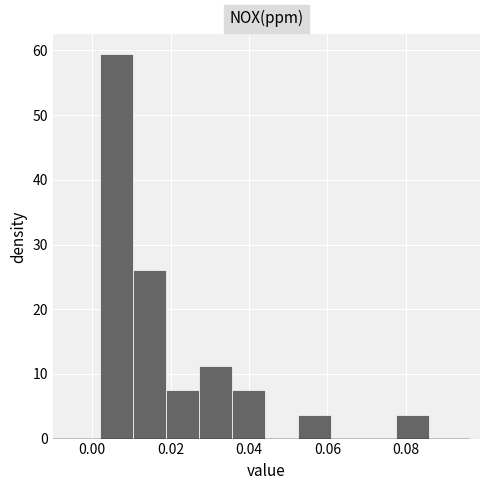

Which range on the x-axis has the tallest bar?

0.002 to 0.010